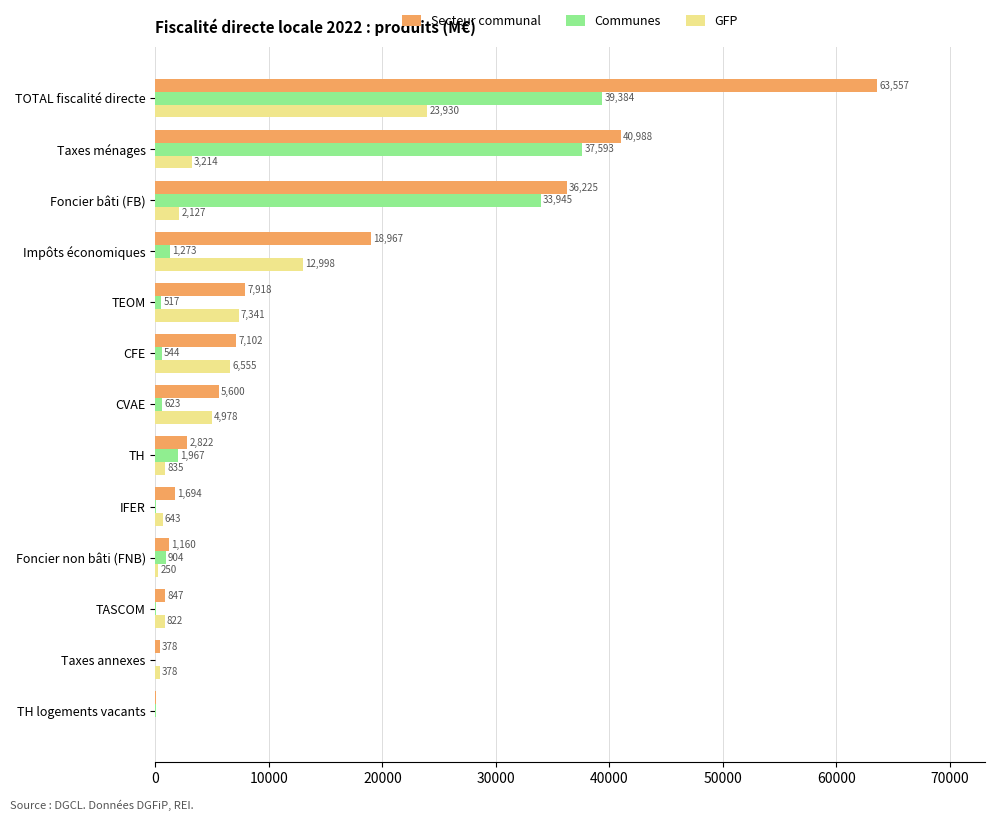

Where is Communes nearest to the value 19691?

Foncier bâti (FB)